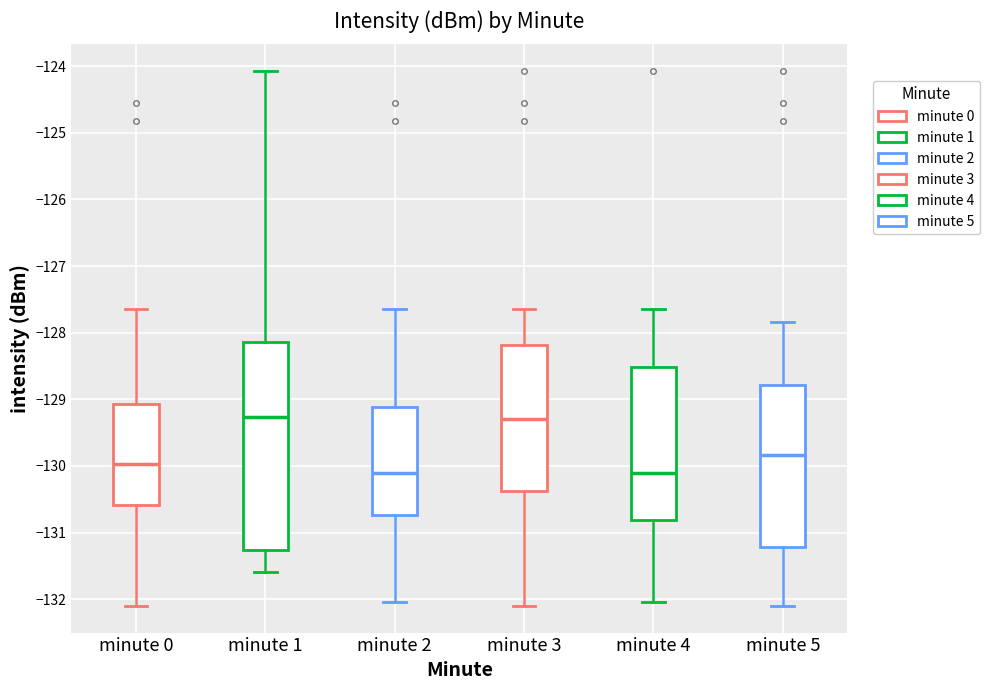

Reading left to right, read every box against the y-axis: the position of its median line, the range the box covers, and the ends of its whiskers. The values are not printed on the chart, so give them approximately, as read against the axis.

minute 0: median -130.0, box -130.6 to -129.1, whiskers -132.1 to -127.6
minute 1: median -129.3, box -131.3 to -128.1, whiskers -131.6 to -124.1
minute 2: median -130.1, box -130.7 to -129.1, whiskers -132.0 to -127.6
minute 3: median -129.3, box -130.4 to -128.2, whiskers -132.1 to -127.6
minute 4: median -130.1, box -130.8 to -128.5, whiskers -132.0 to -127.6
minute 5: median -129.8, box -131.2 to -128.8, whiskers -132.1 to -127.8